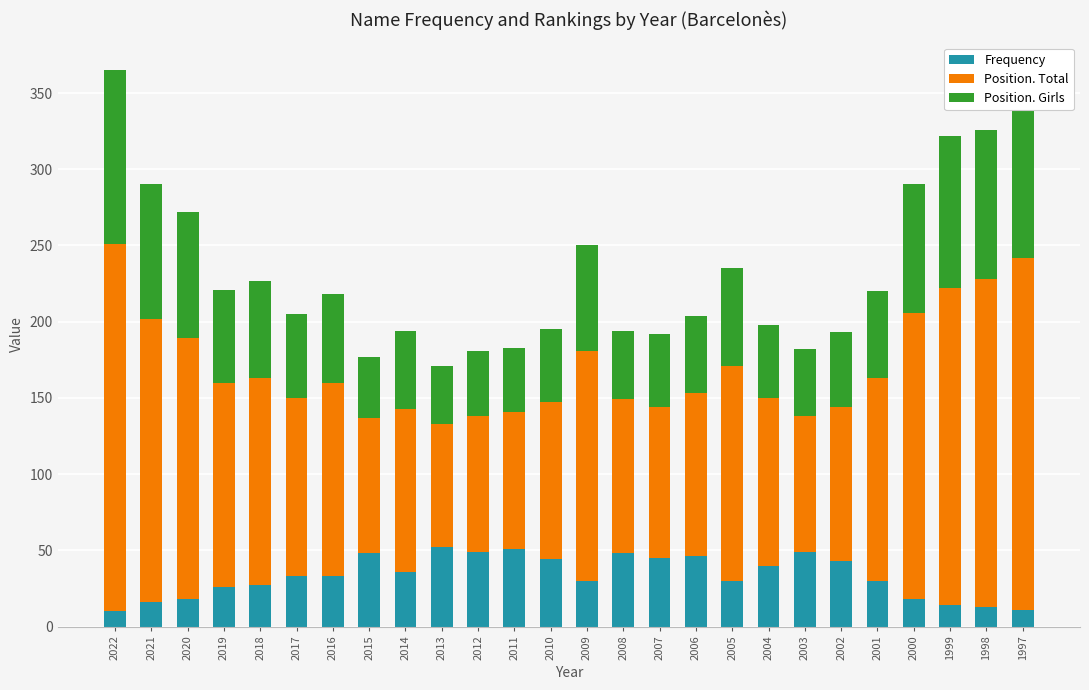

What is the sum of all Frequency values?

860